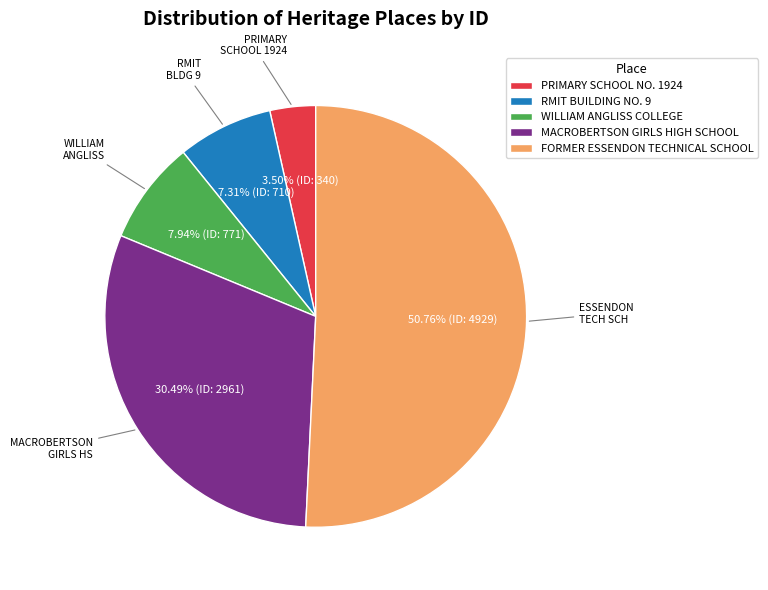

Does any single category account for the majority?

Yes